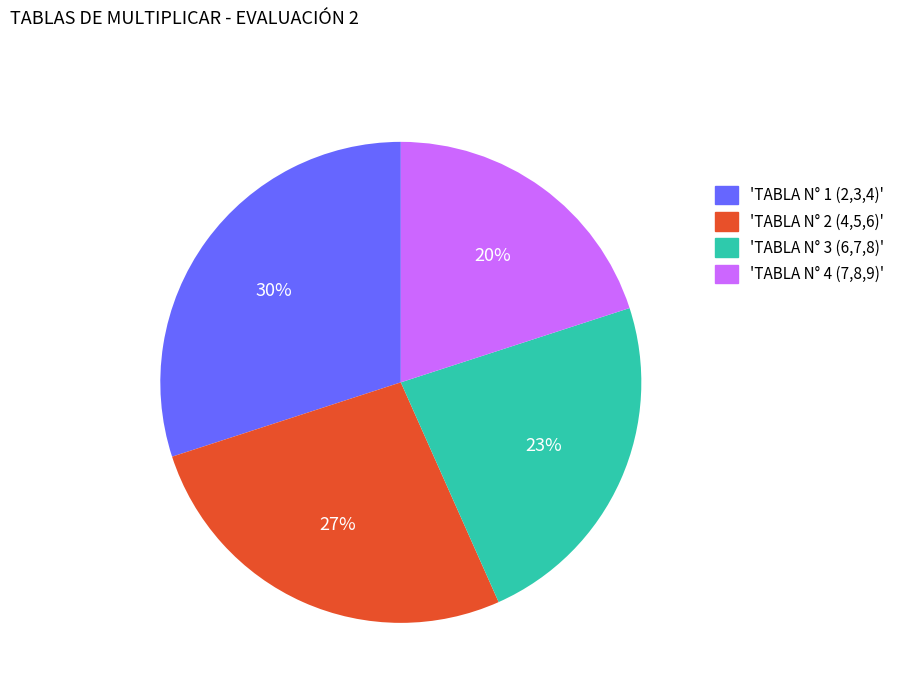

What is the largest slice in the pie chart?

'TABLA N° 1 (2,3,4)'